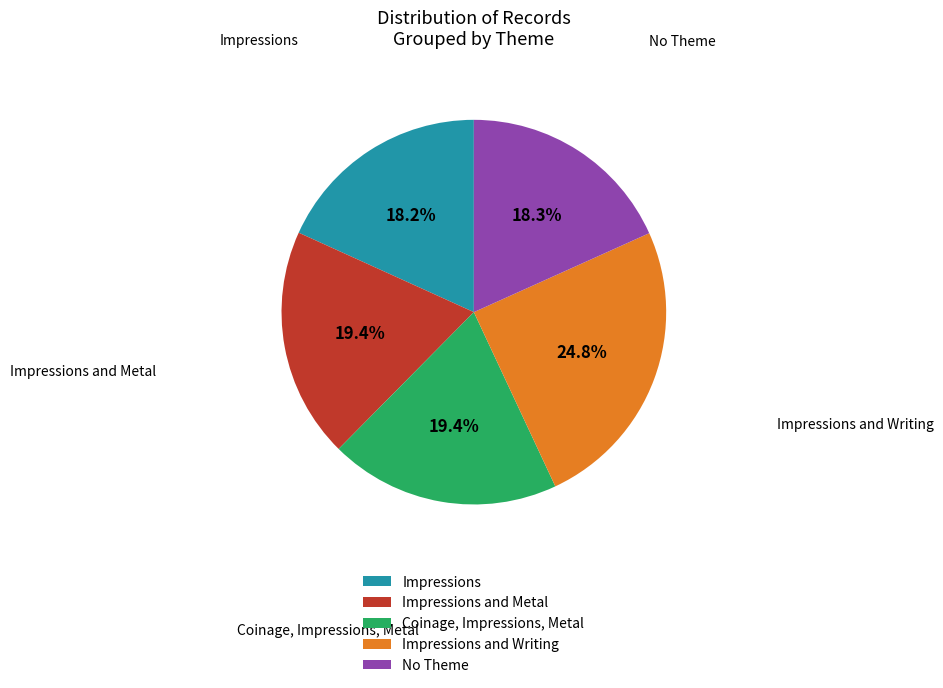

Does Impressions account for over 50% of the chart?

No